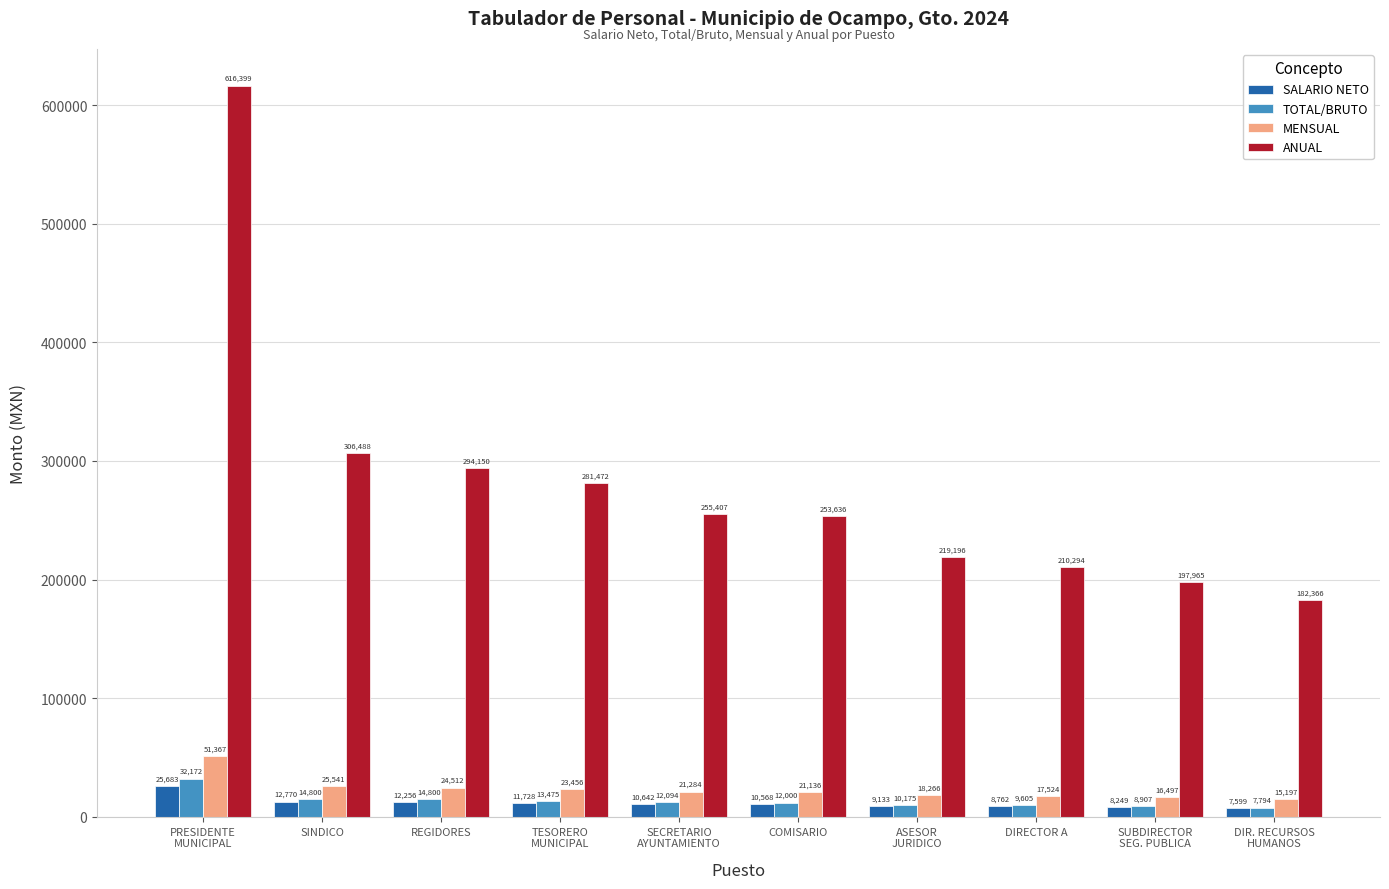

At how many categories does at least one series exceed 16759?

10